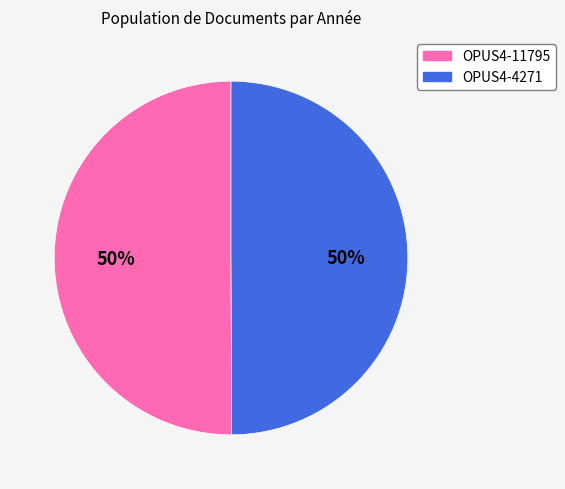

True or false: OPUS4-4271 accounts for 41% of the total.

False